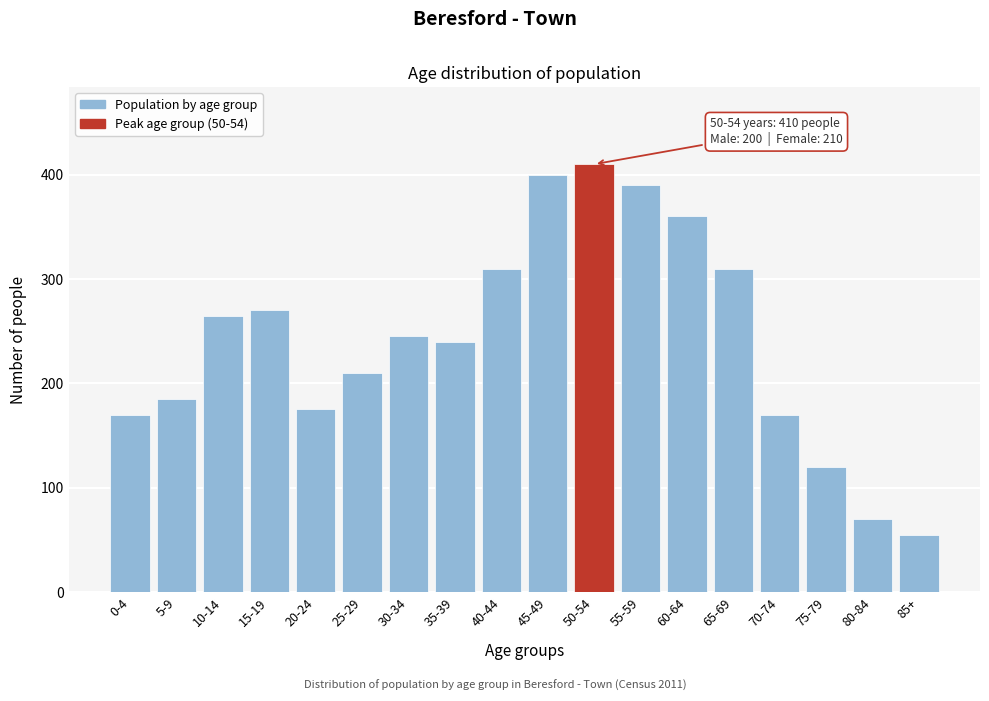

Reading left to right, what are all the values shown in this chart?

0-4=170	5-9=185	10-14=265	15-19=270	20-24=175	25-29=210	30-34=245	35-39=240	40-44=310	45-49=400	50-54=410	55-59=390	60-64=360	65-69=310	70-74=170	75-79=120	80-84=70	85+=55